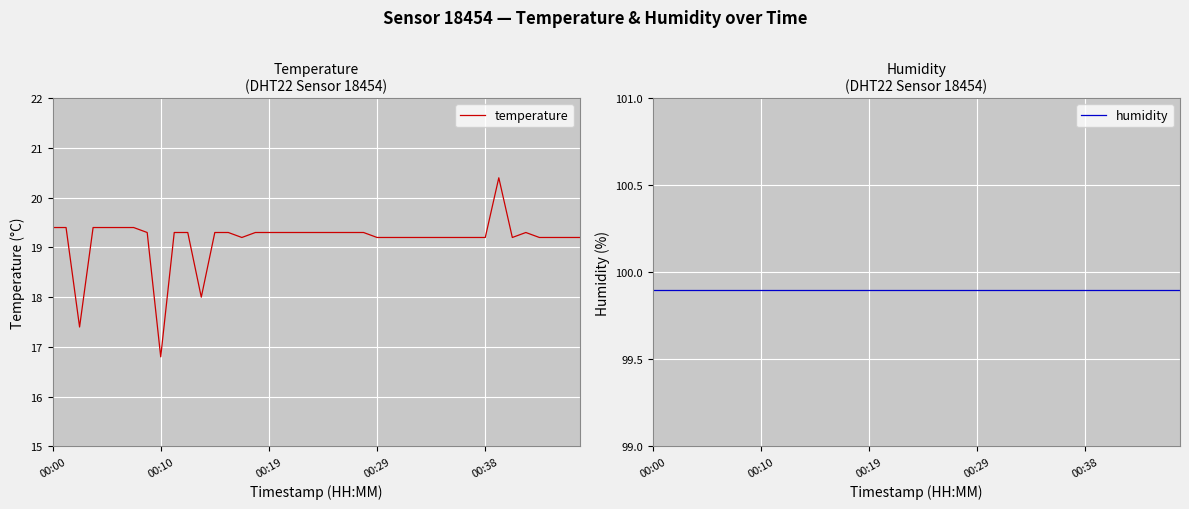

What is the value of the temperature point at the 5th from the left?

19.4